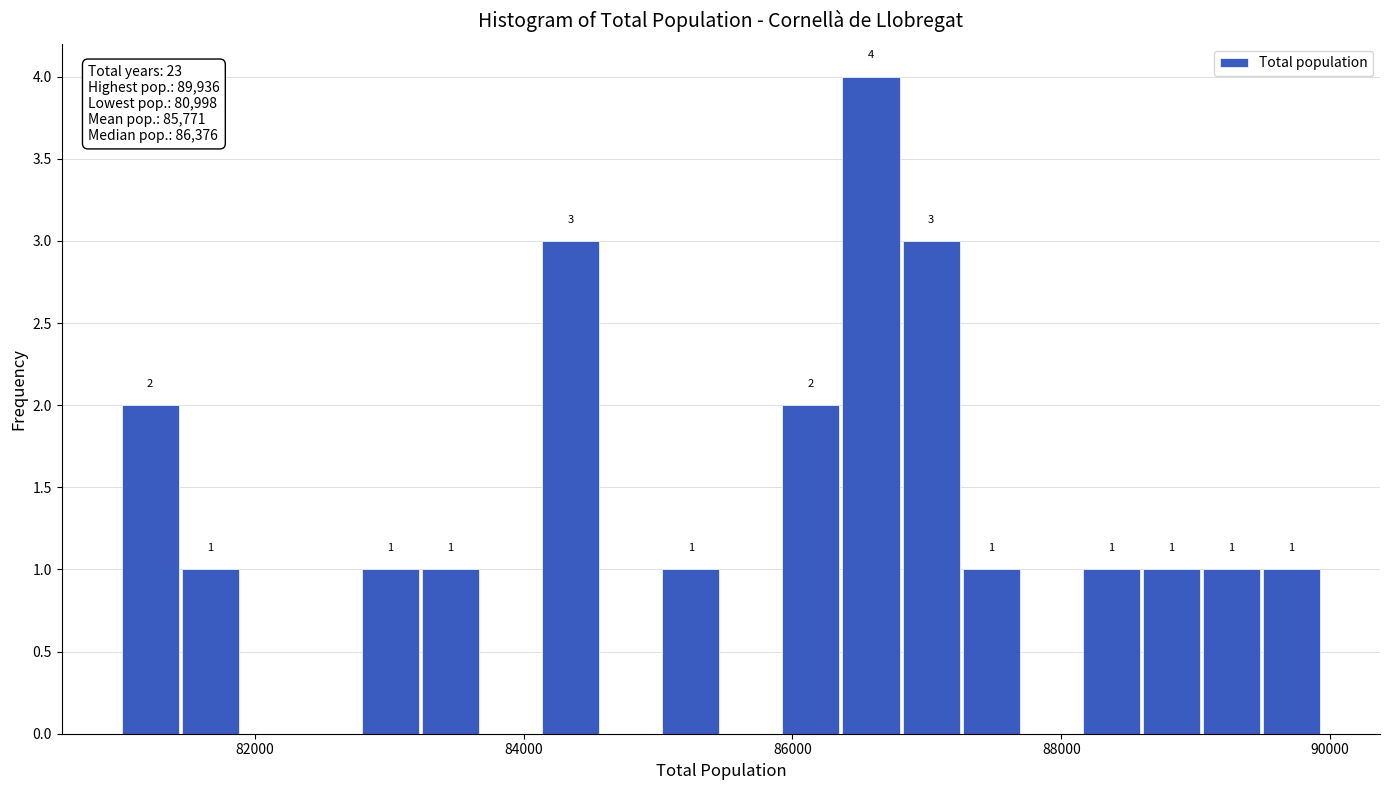

Read against the x-axis, roughly where is the centre of the tallest bar?

86600